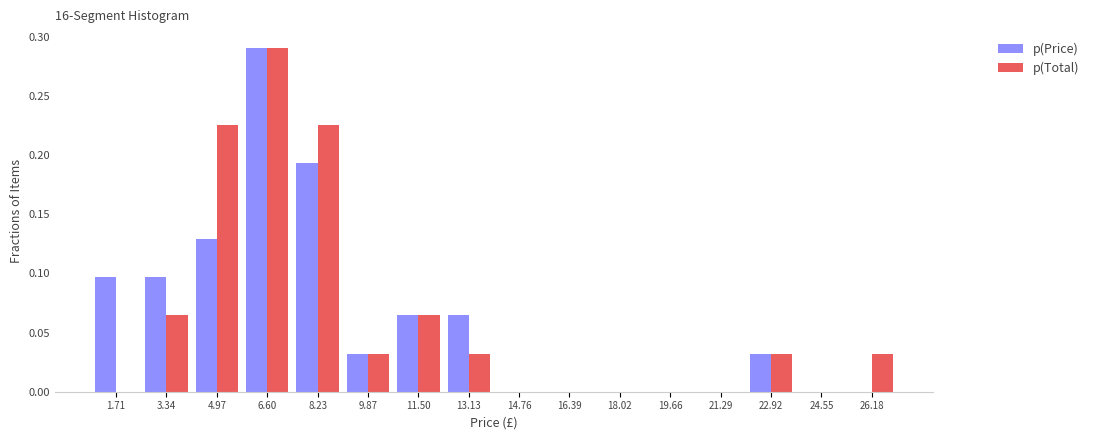

What is the height of the p(Price) bar covering 7.4 to 9.0 on the x-axis? Neither the bar edges nor the heights are printed on the chart, so give them approximately, as read against the axes.

0.195